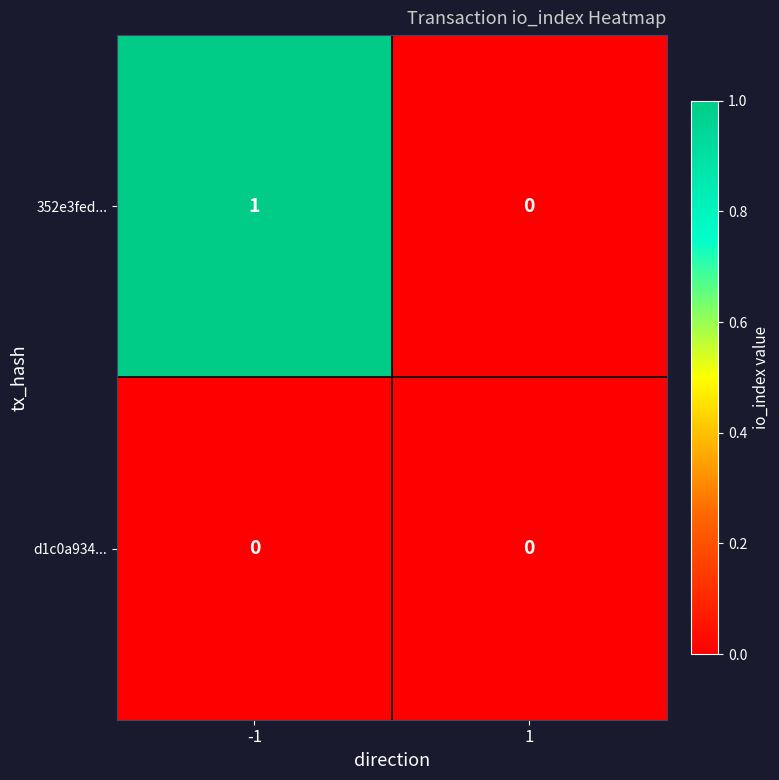

At which category is the sum across all series the highest?

-1